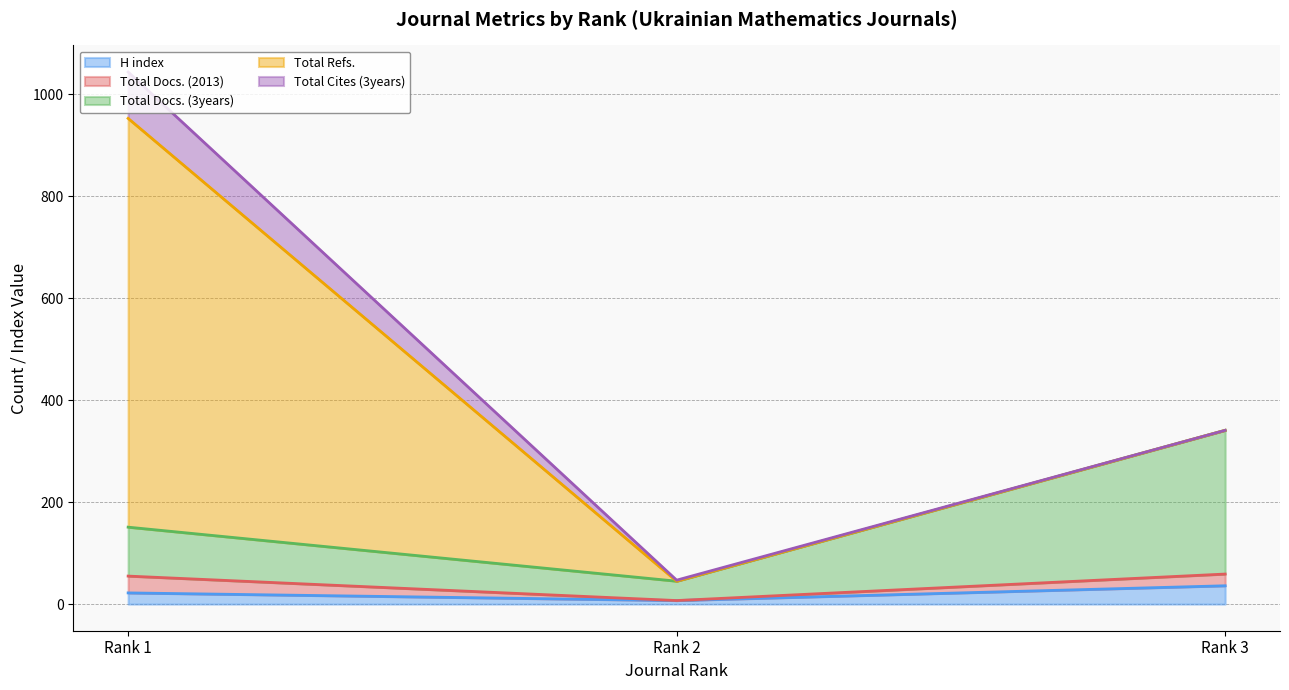

How many lines are shown in the chart?

5